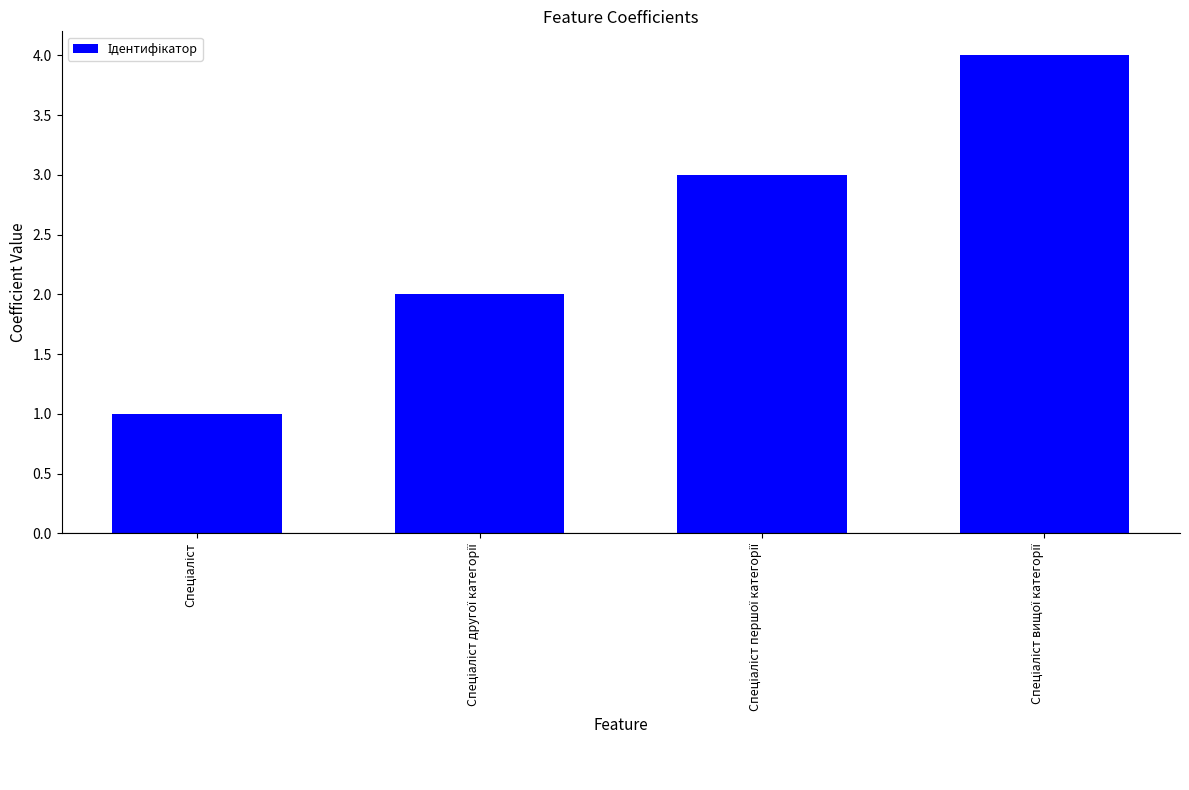

What is the value of the 3rd bar from the left?

3